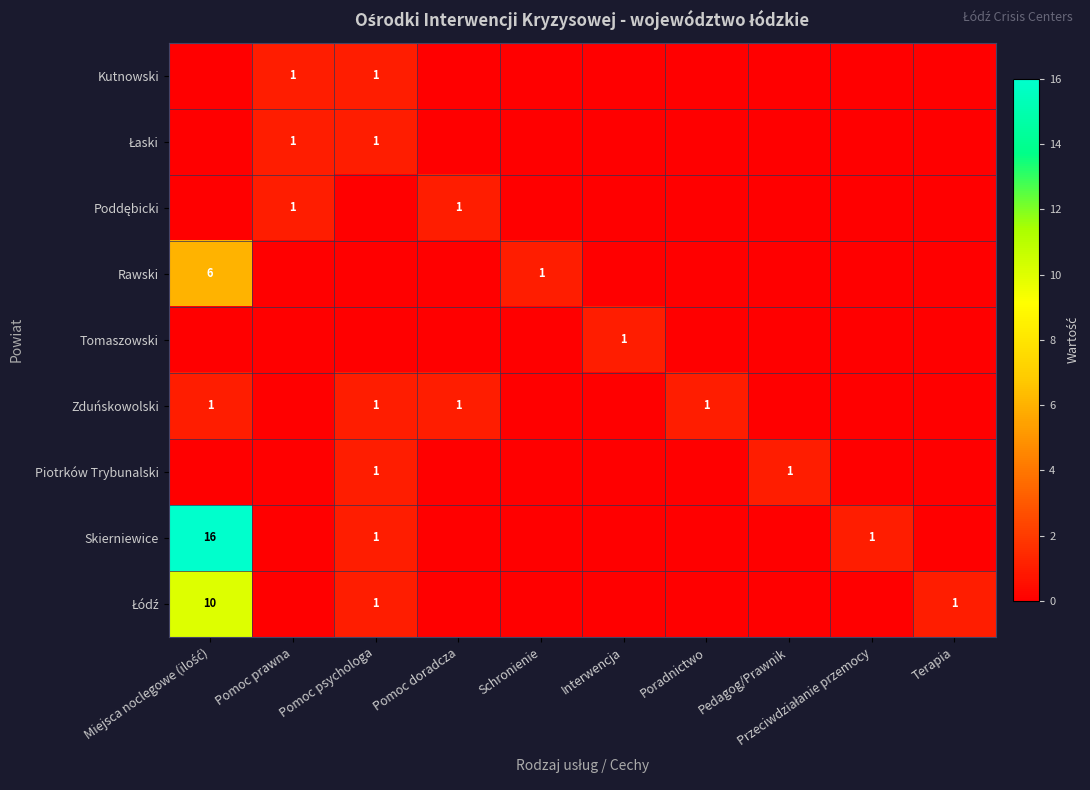

Is it true that Kutnowski equals 1 at Pomoc prawna?

True